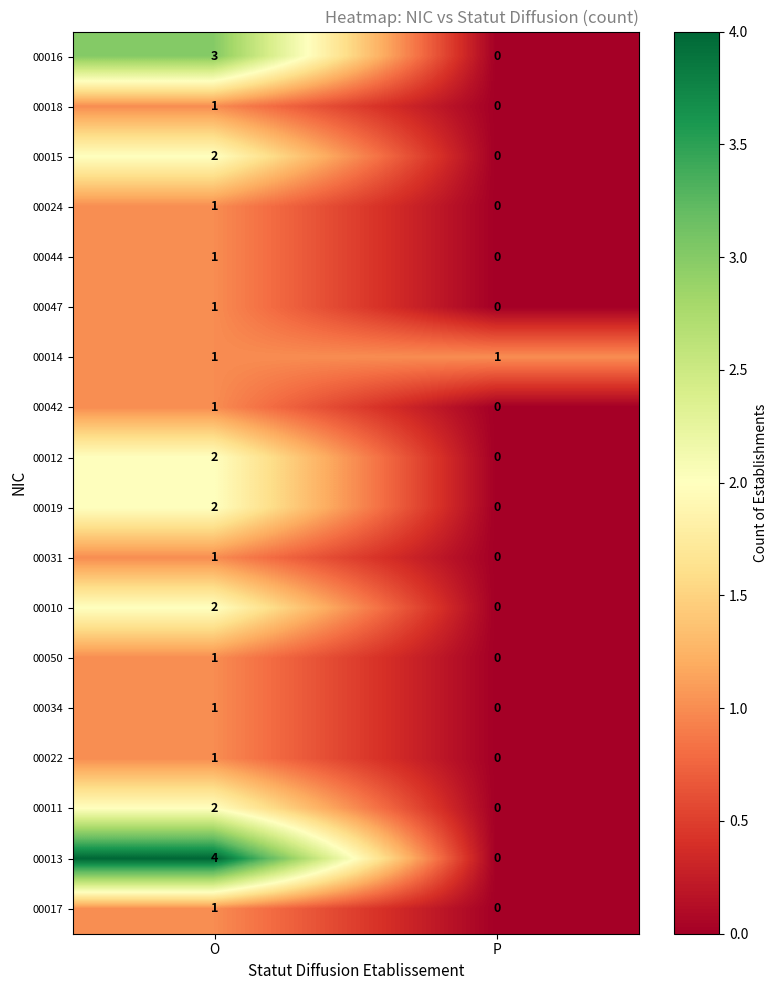

Which label corresponds to the largest value in the chart?

O